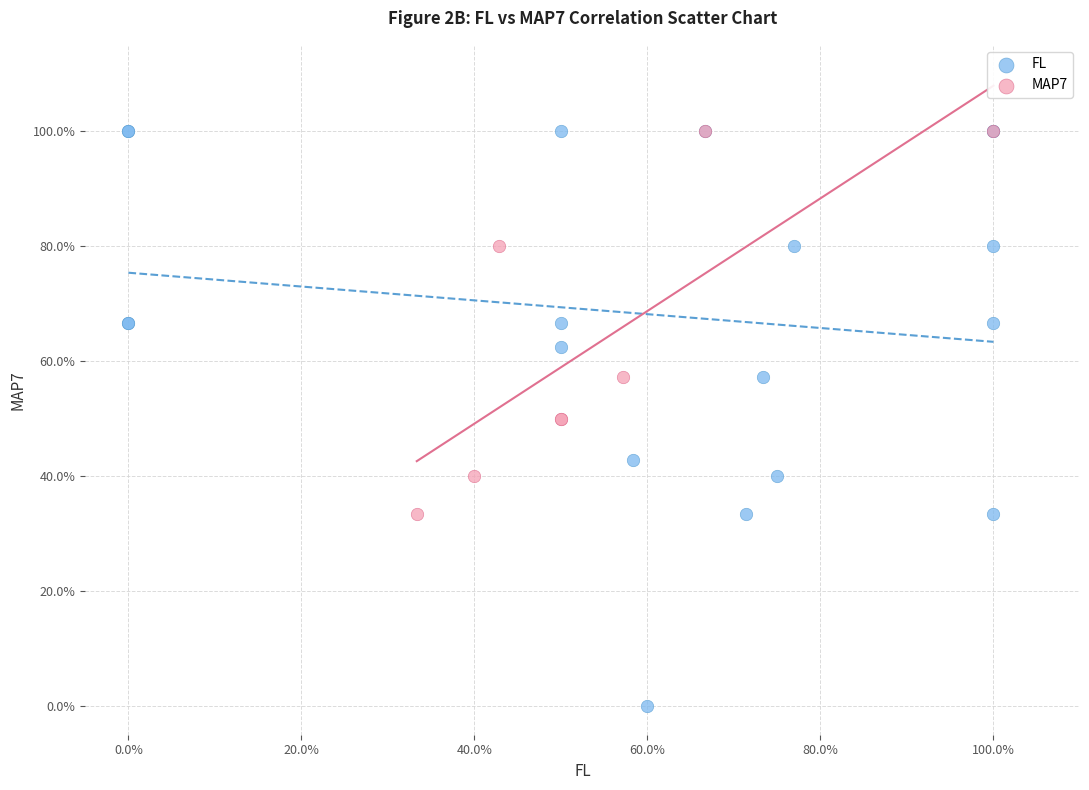

Which series has the largest Y range (max minus min)?

FL